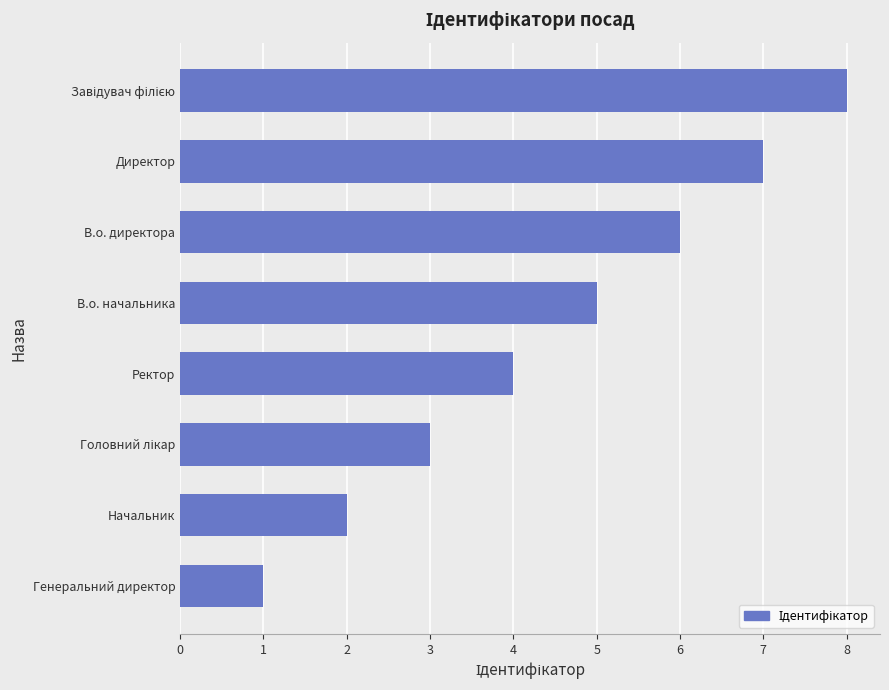

What is the maximum value shown in the chart?

8